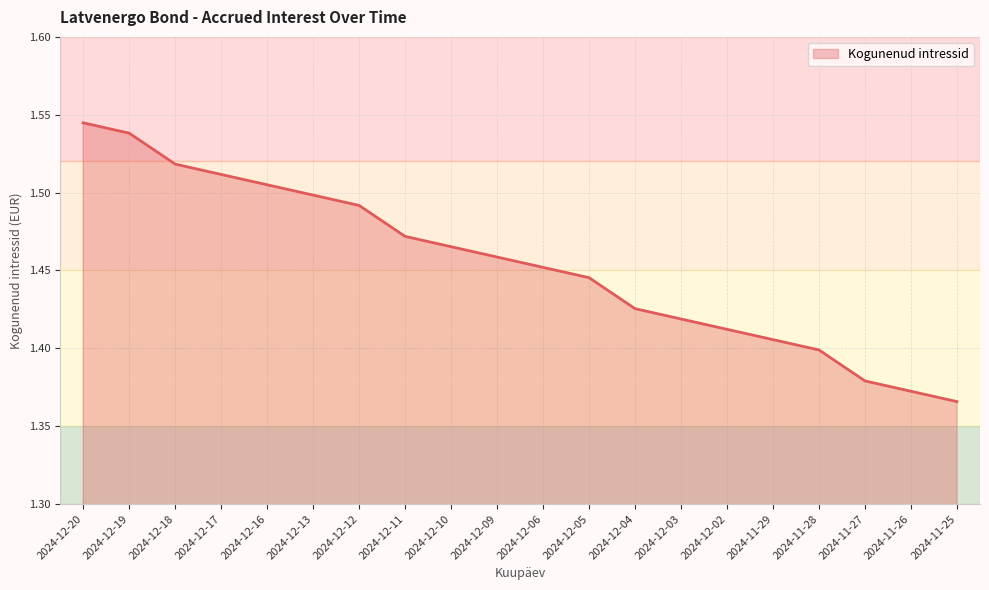

Rank the categories by value from highest to lowest.

2024-12-20, 2024-12-19, 2024-12-18, 2024-12-17, 2024-12-16, 2024-12-13, 2024-12-12, 2024-12-11, 2024-12-10, 2024-12-09, 2024-12-06, 2024-12-05, 2024-12-04, 2024-12-03, 2024-12-02, 2024-11-29, 2024-11-28, 2024-11-27, 2024-11-26, 2024-11-25